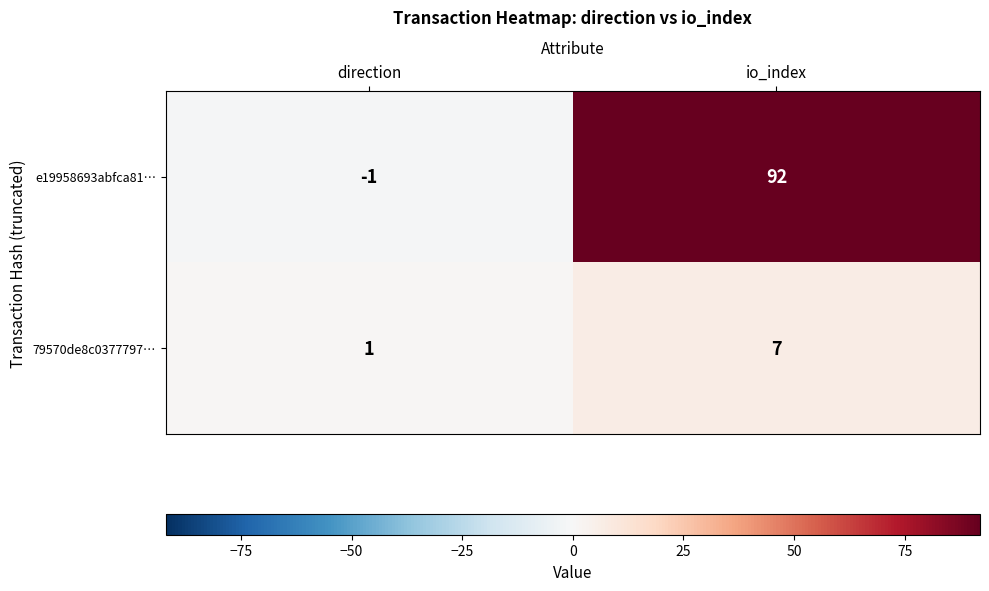

What is the spread (max minus min) of values at direction?

2